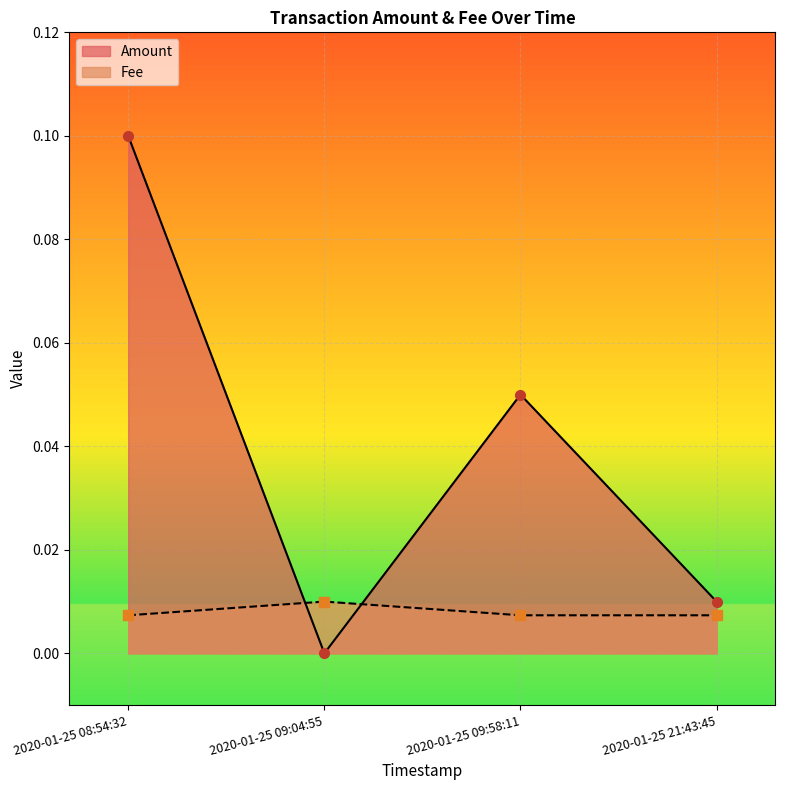

What is the label of the 1st point from the left?

2020-01-25 08:54:32